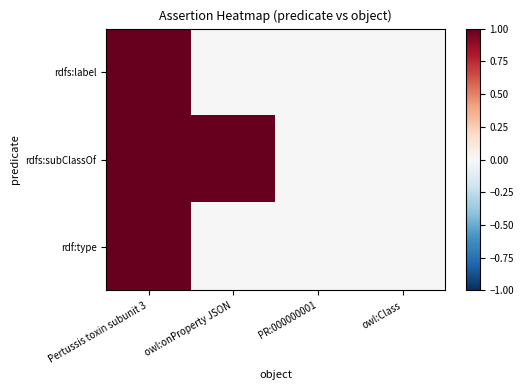

Which series changed the most between Pertussis toxin subunit 3 and owl:Class?

rdfs:label